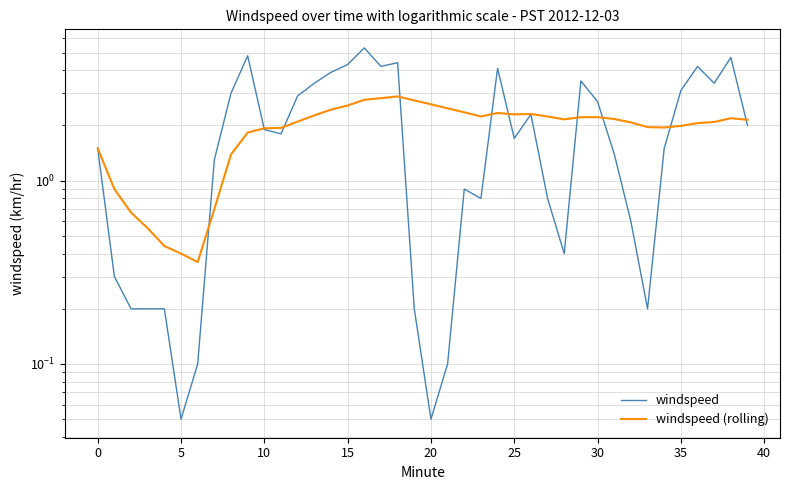

List the series in order of their overall mean, highest first.

windspeed, windspeed (rolling)